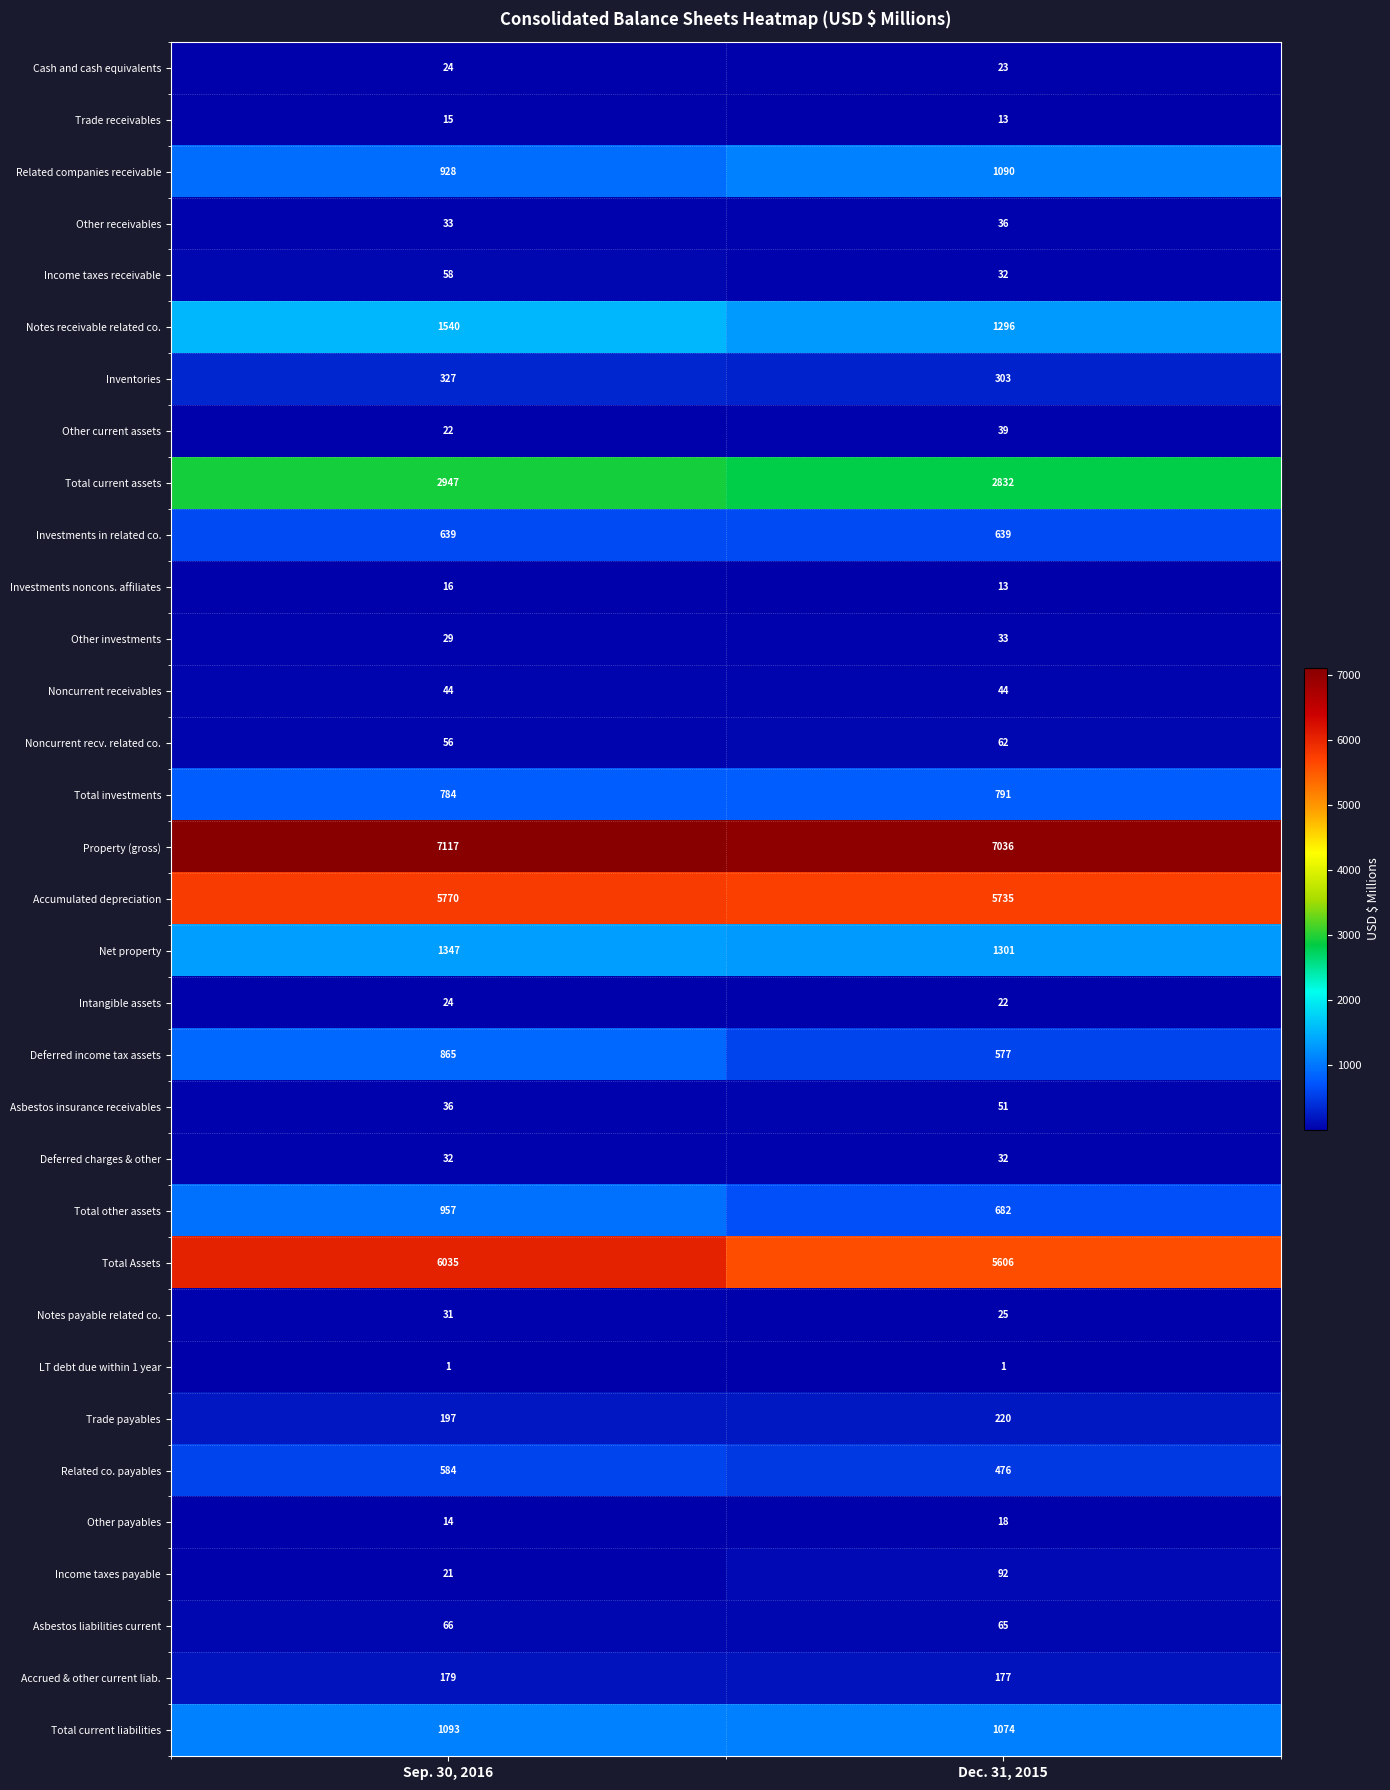

What is the greatest value displayed?

7117